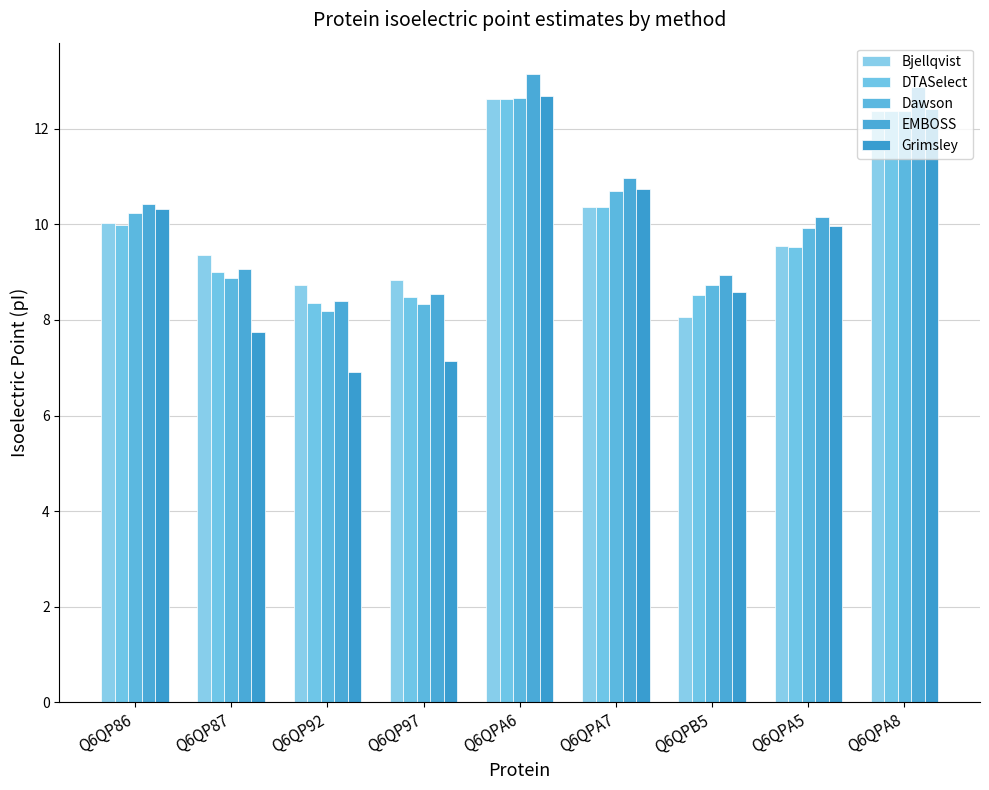

Which category has the highest value in the EMBOSS series?

Q6QPA6